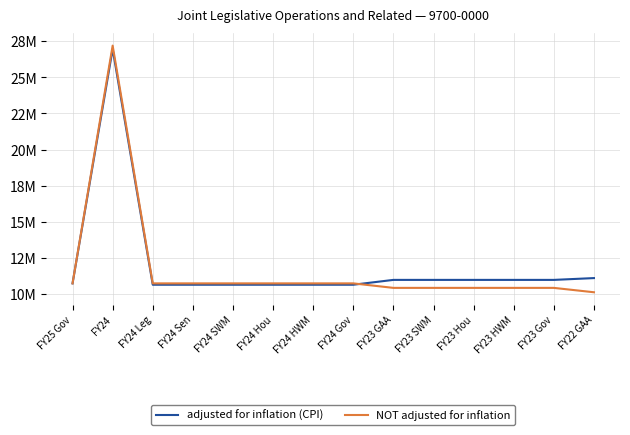

Which category has the lowest value across all series?

FY22 GAA